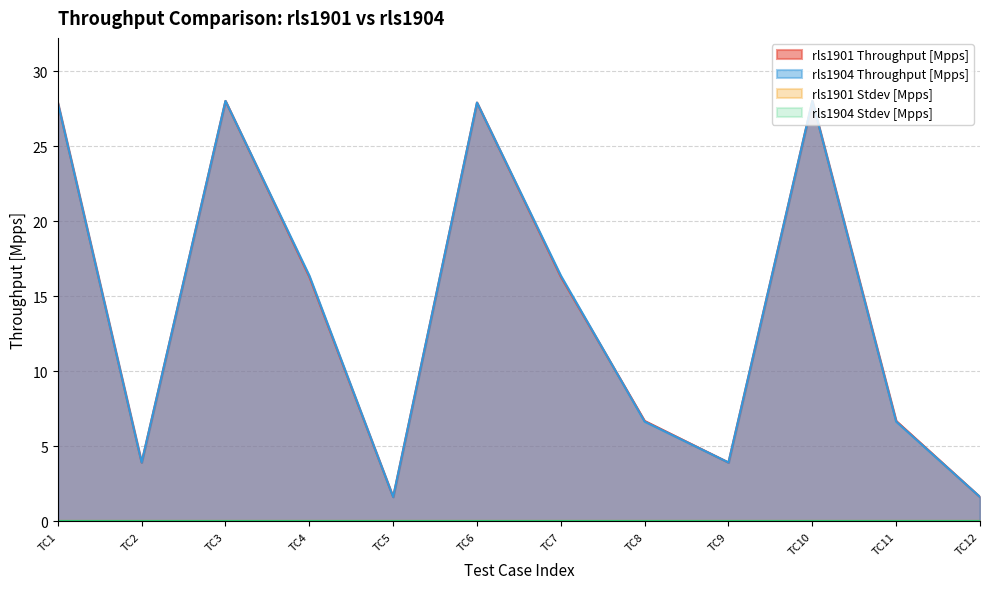

Does the chart display data point markers on the line(s)?

No